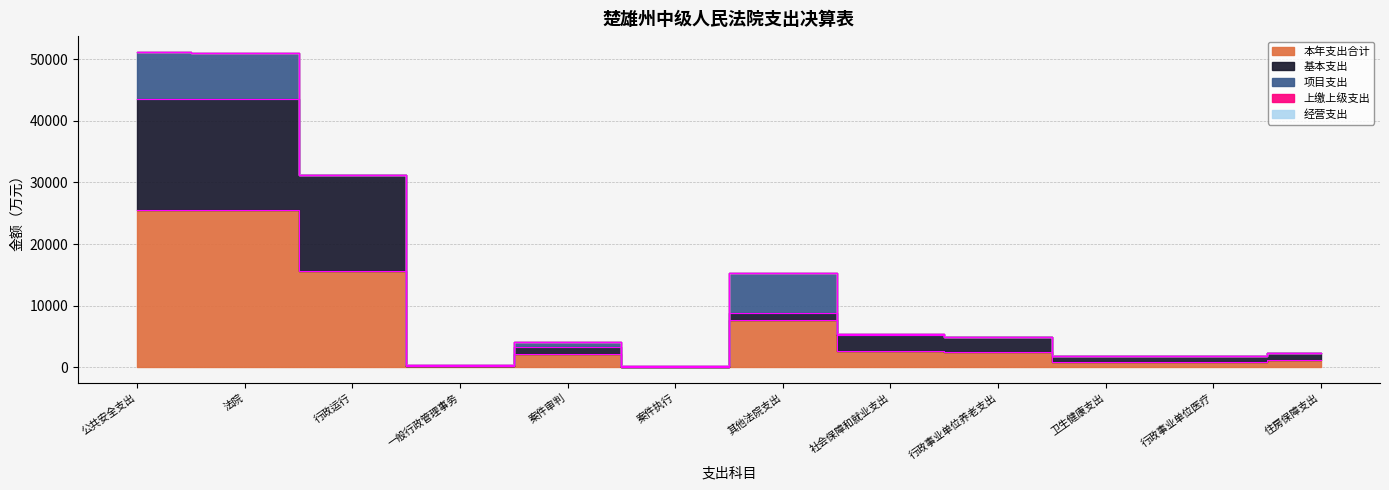

In 基本支出, how many points are lower than both neighbors (excluding endpoints)?

2